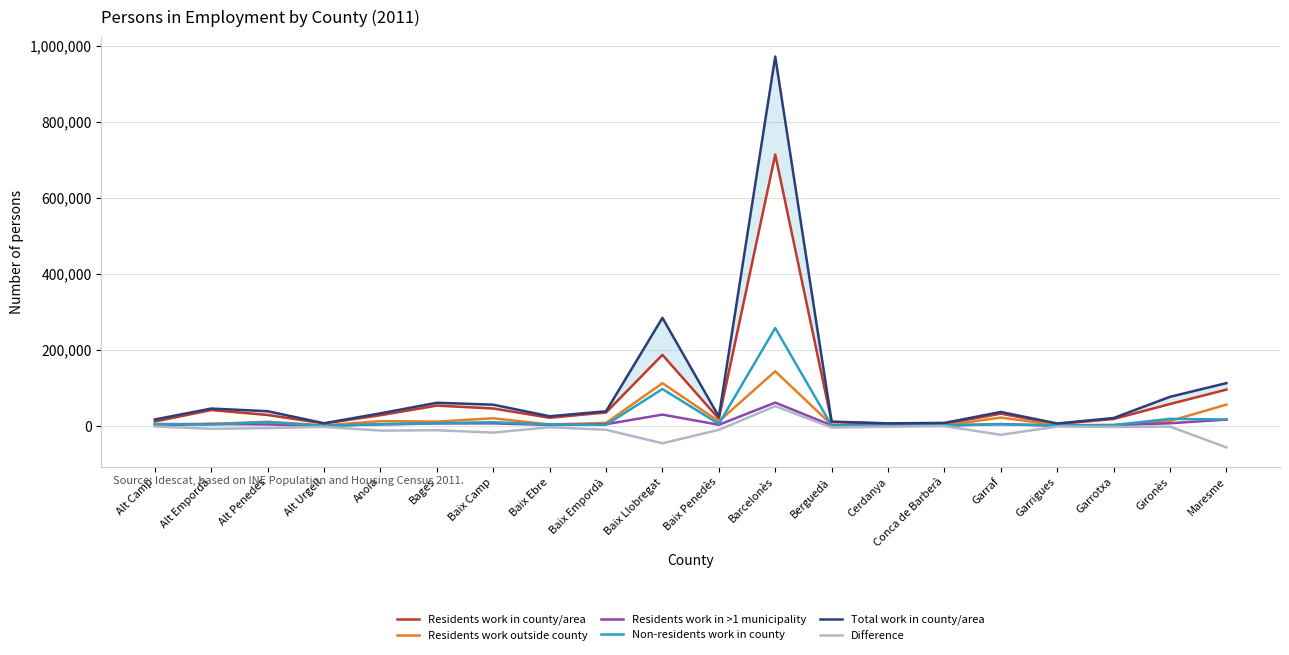

True or false: Difference and Residents work in county/area cross at least once.

False